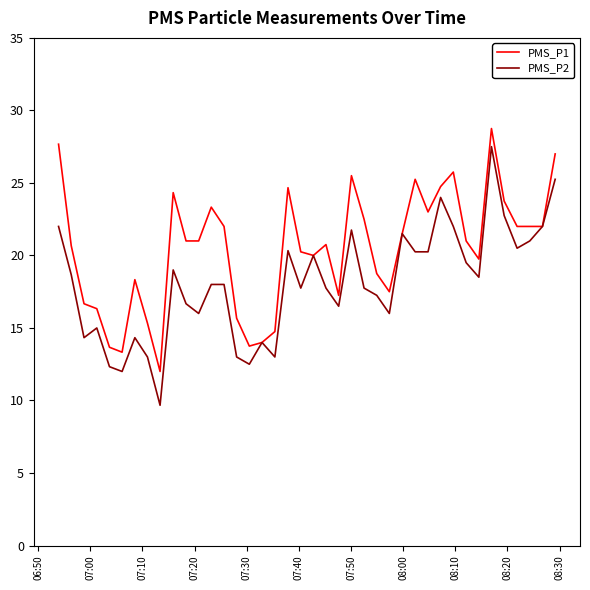

Which series has the widest spread of values?

PMS_P2